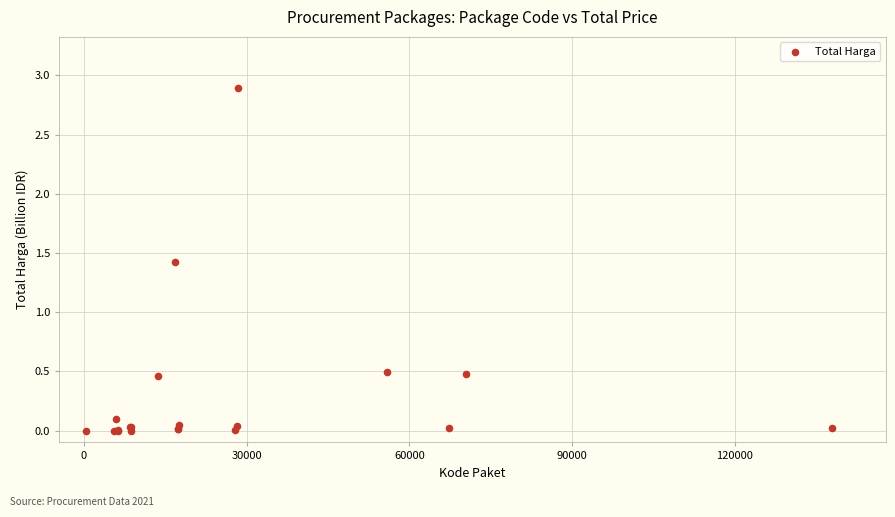

What Y value in the scatter plot is closest to 1?

1.4